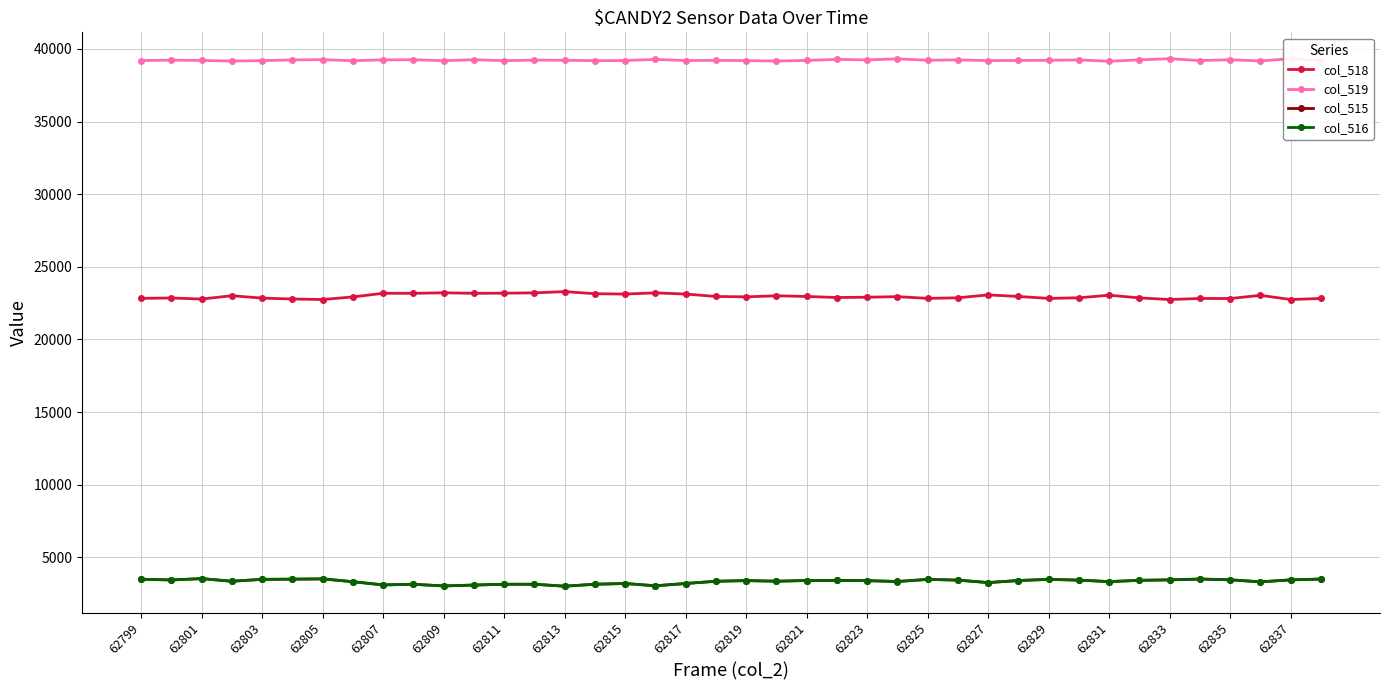

True or false: col_518 has a value of 22950 at 25.

True